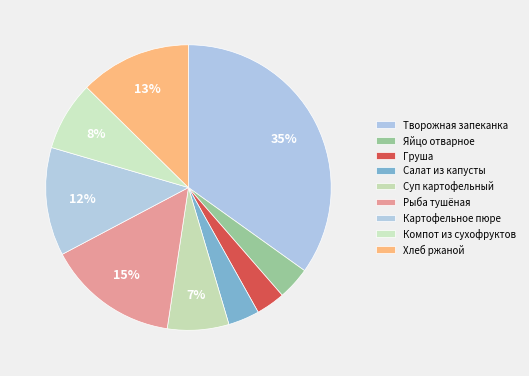

Which has a higher value, Хлеб ржаной or Груша?

Хлеб ржаной